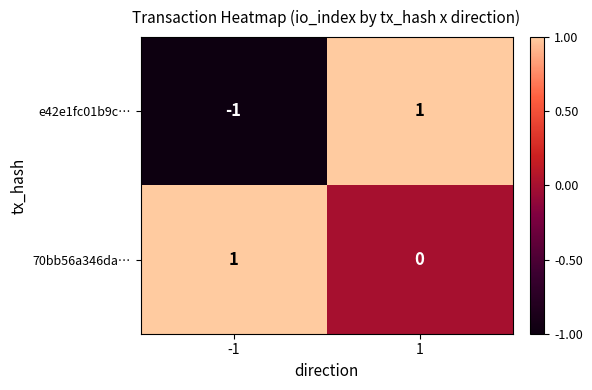

Is it true that 70bb56a346da… equals 1 at -1?

True